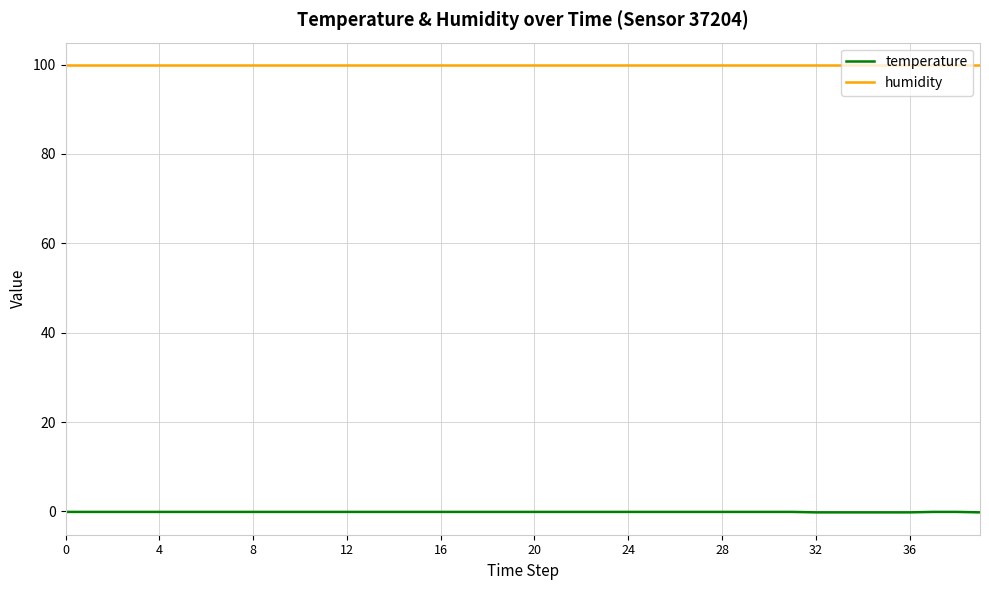

What are all the series names shown in the legend?

temperature, humidity